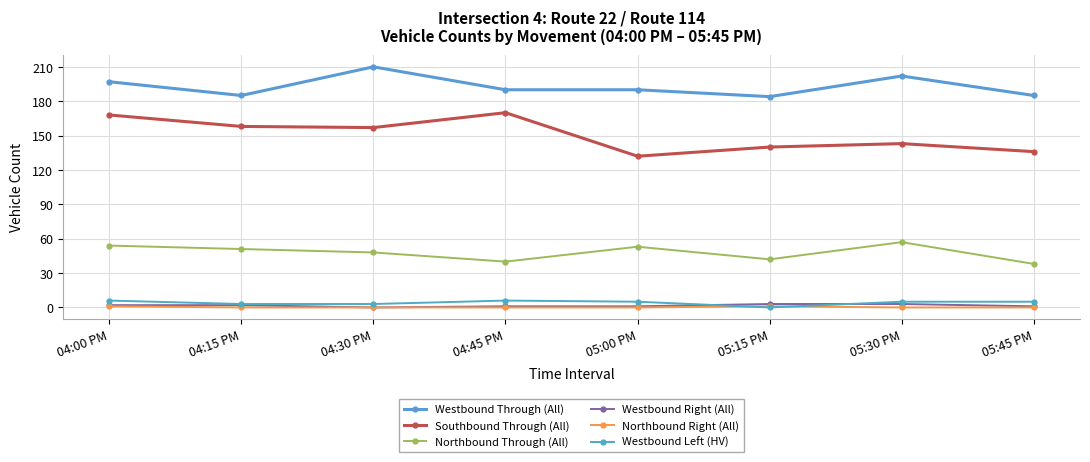

Which series changed the most between 04:30 PM and 05:00 PM?

Southbound Through (All)